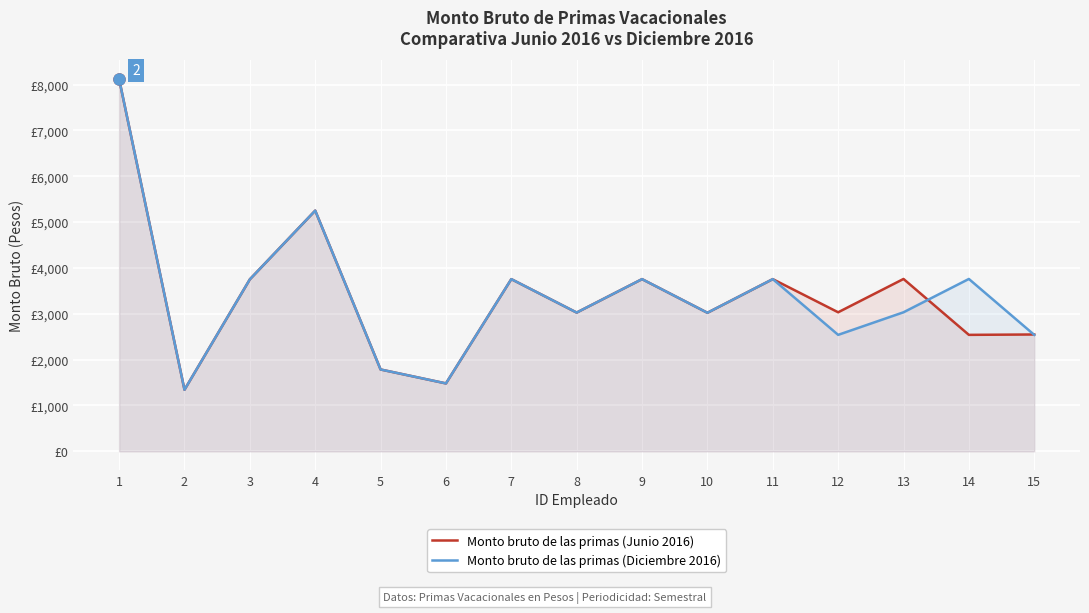

True or false: Monto bruto de las primas (Junio 2016) has a value of 3026.6 at 8.

True